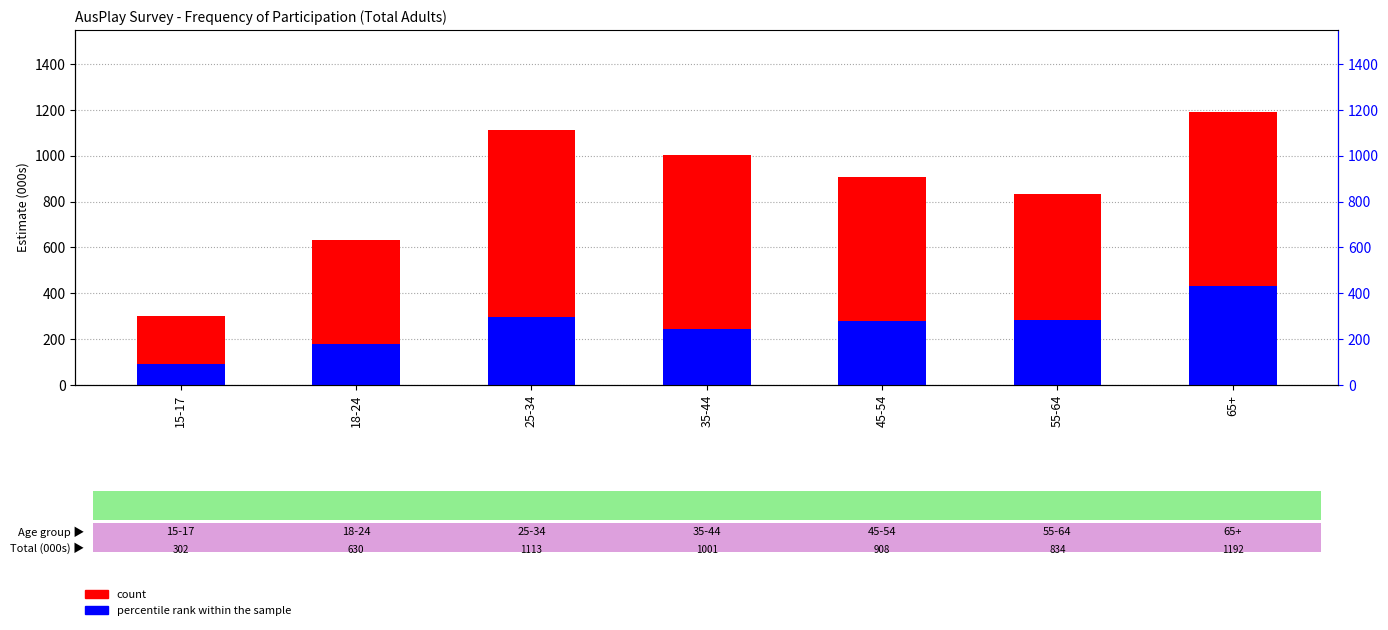

Which series has the largest total across all categories?

count